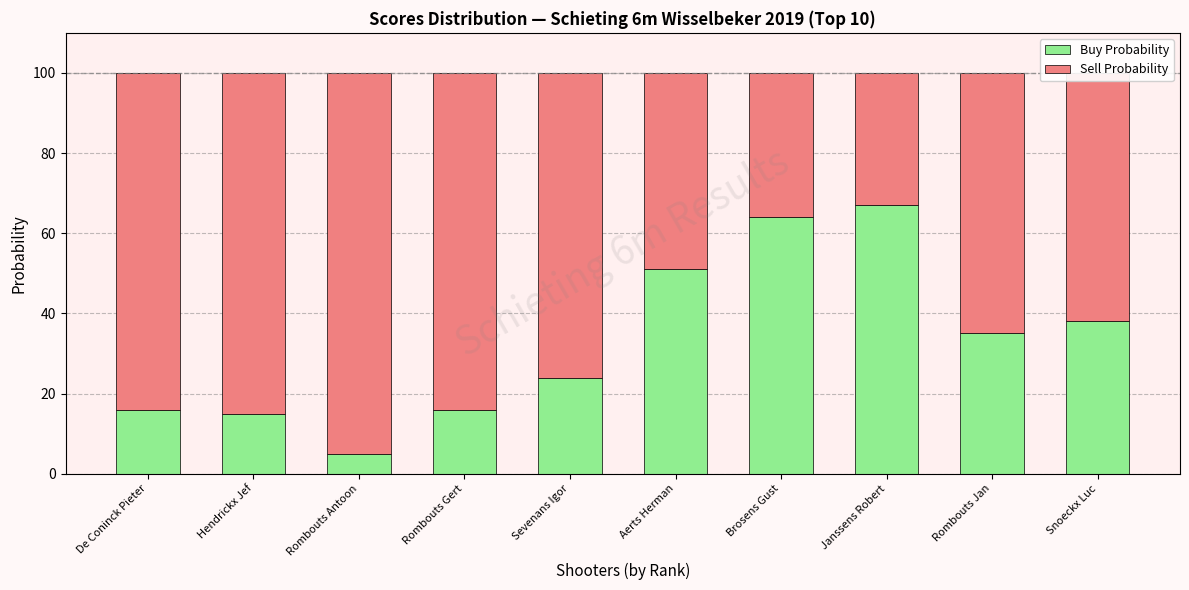

How many values in the Buy Probability series are below 35?

5